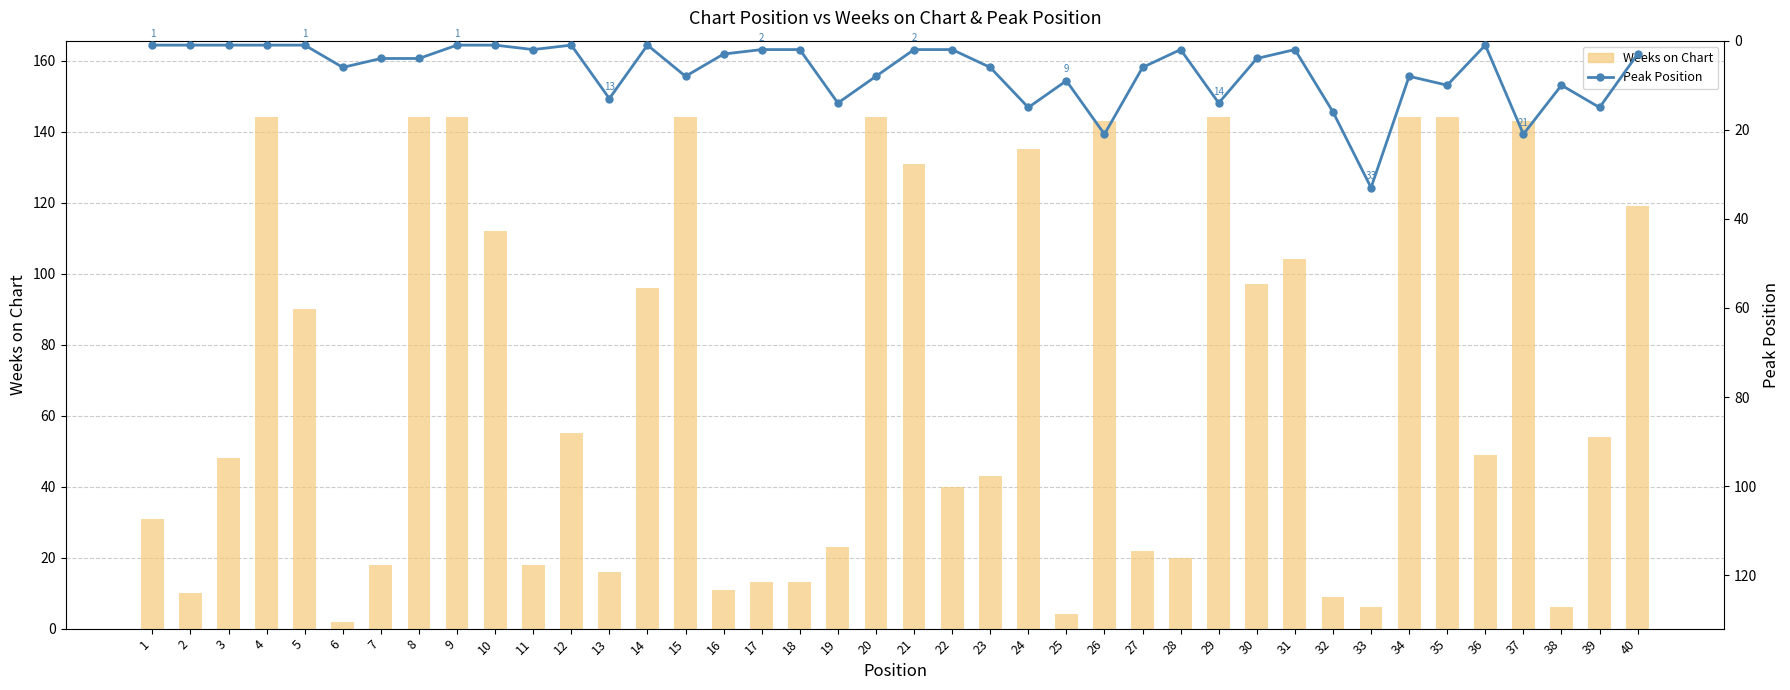

Reading left to right, list all the values displayed in this chart.

Weeks on Chart: 1=31	2=10	3=48	4=144	5=90	6=2	7=18	8=144	9=144	10=112	11=18	12=55	13=16	14=96	15=144	16=11	17=13	18=13	19=23	20=144	21=131	22=40	23=43	24=135	25=4	26=143	27=22	28=20	29=144	30=97	31=104	32=9	33=6	34=144	35=144	36=49	37=143	38=6	39=54	40=119
Peak Position: 1=1	2=1	3=1	4=1	5=1	6=6	7=4	8=4	9=1	10=1	11=2	12=1	13=13	14=1	15=8	16=3	17=2	18=2	19=14	20=8	21=2	22=2	23=6	24=15	25=9	26=21	27=6	28=2	29=14	30=4	31=2	32=16	33=33	34=8	35=10	36=1	37=21	38=10	39=15	40=3